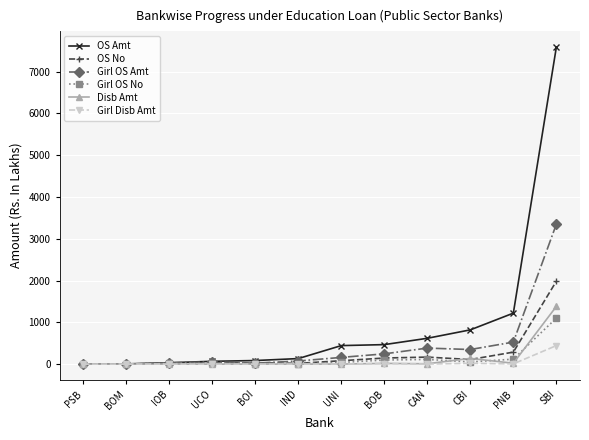

Which series changed the most between BOI and PNB?

OS Amt